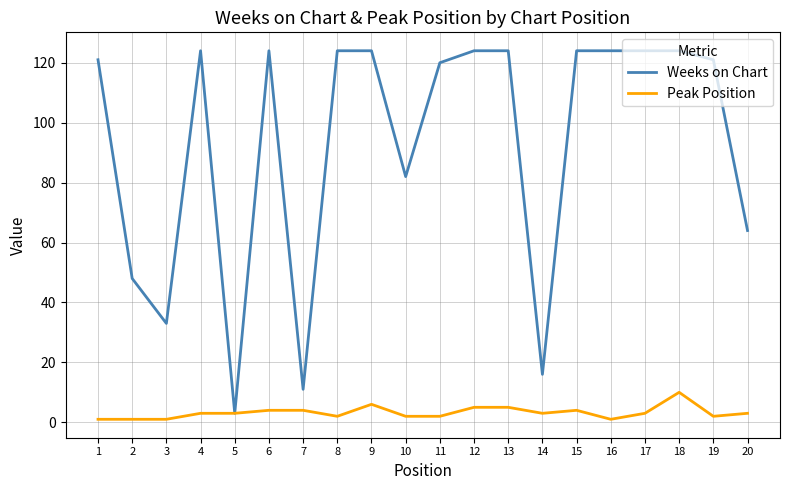

The value of Peak Position at 18 is 10. True or false?

True